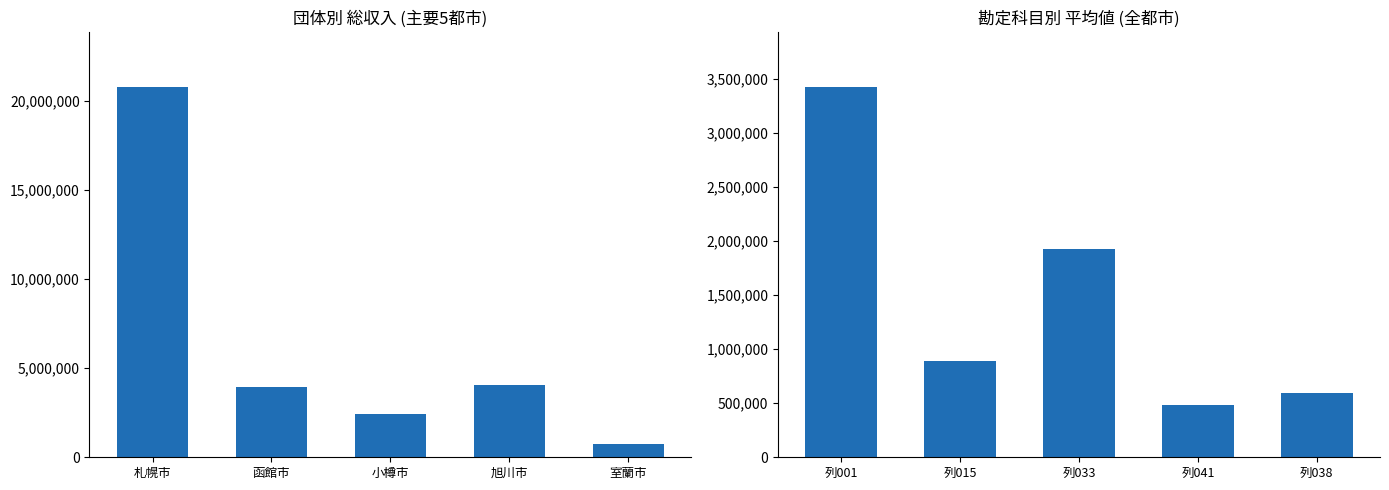

The value of 列001 at 小樽市 is 3940779.2. True or false?

False